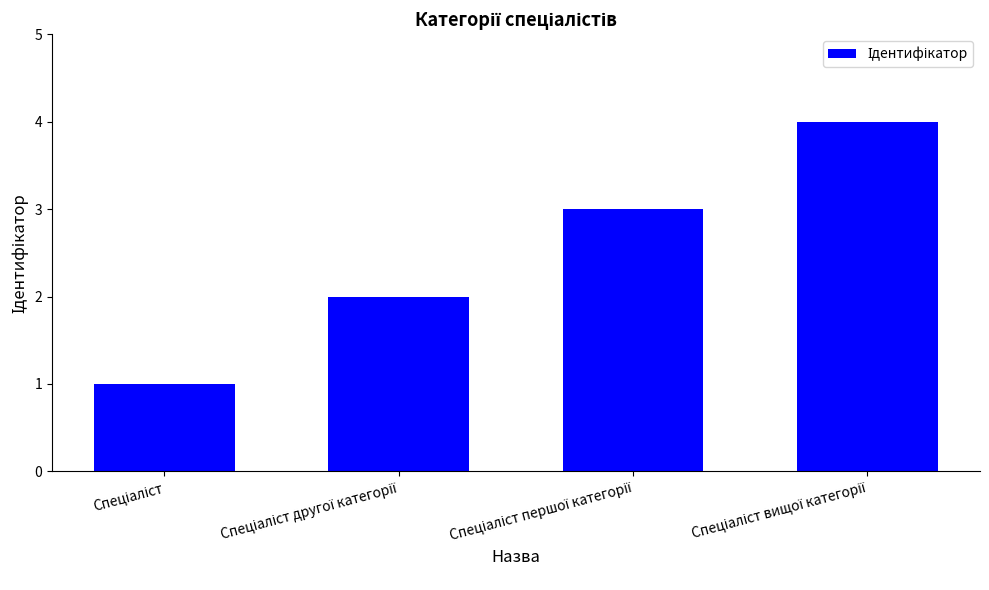

What is the difference between the maximum and second lowest values?

2